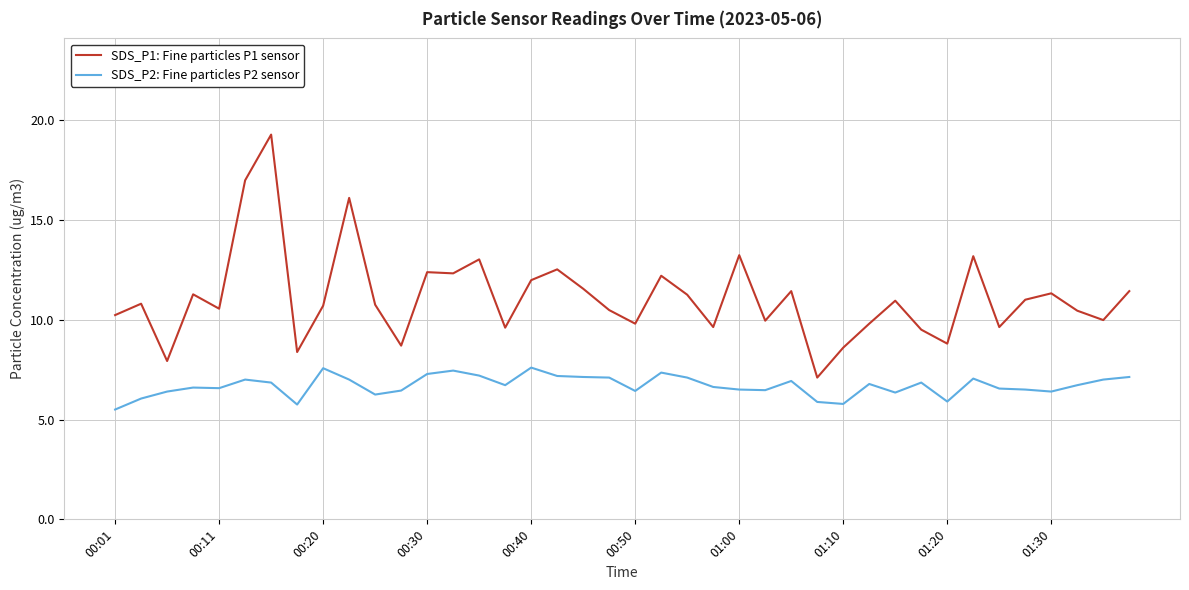

Which series has the widest spread of values?

SDS_P1: Fine particles P1 sensor